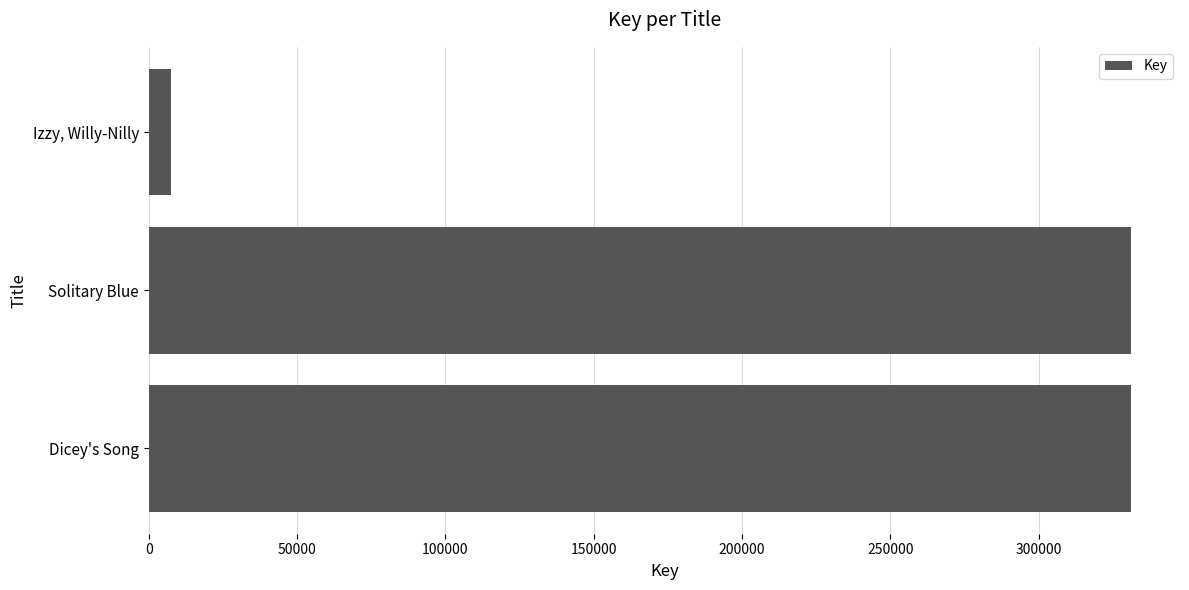

Are the bars horizontal?

Yes